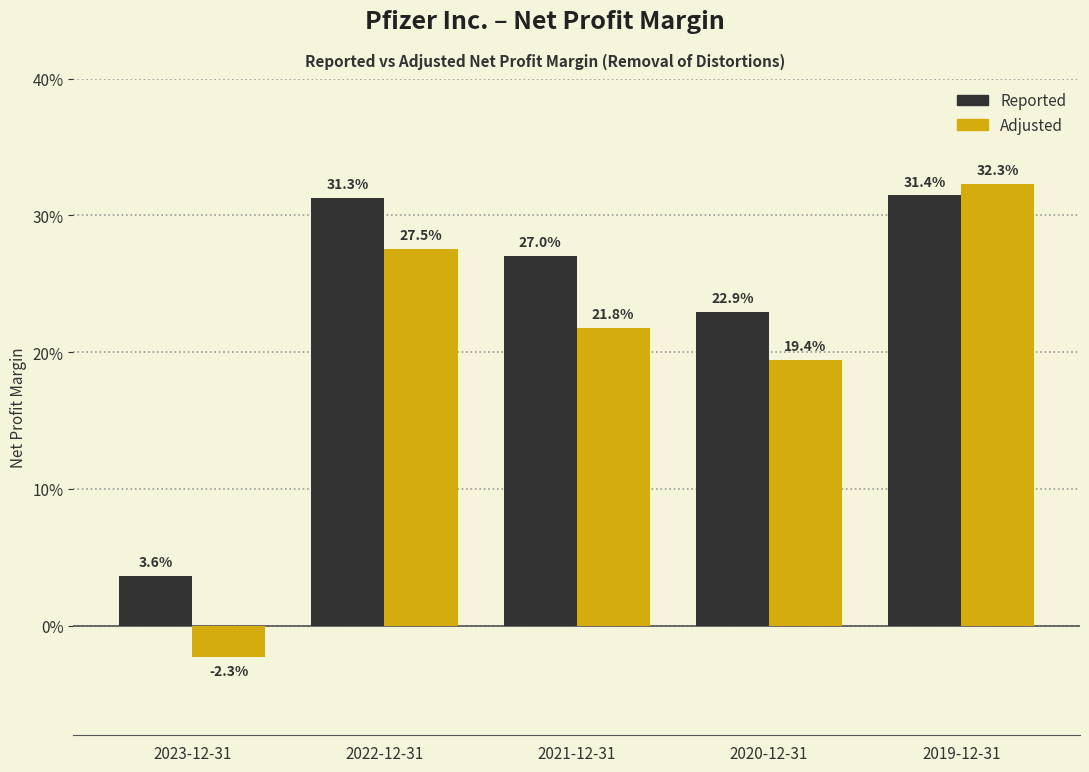

Does the chart contain stacked bars?

No